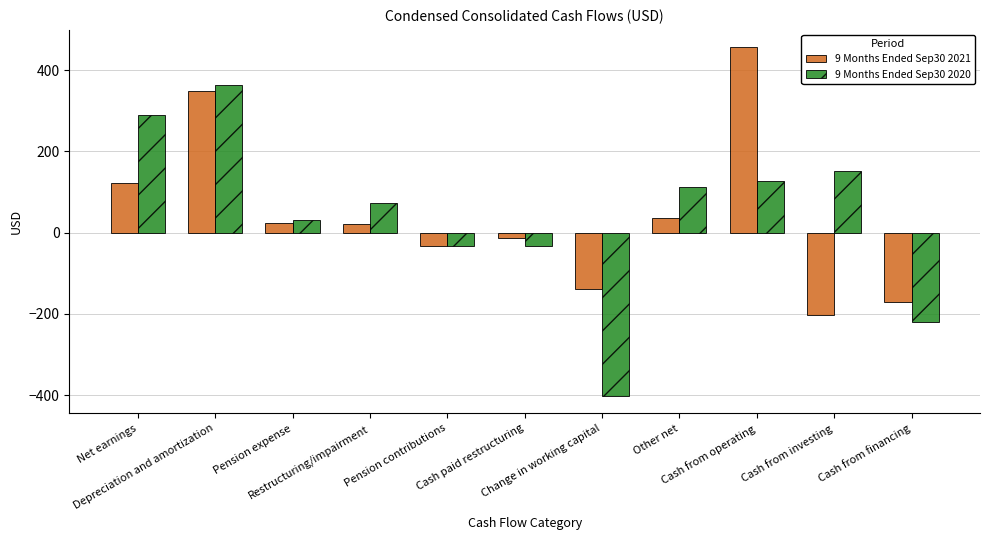

Which series has the largest range (max minus min)?

9 Months Ended Sep30 2020